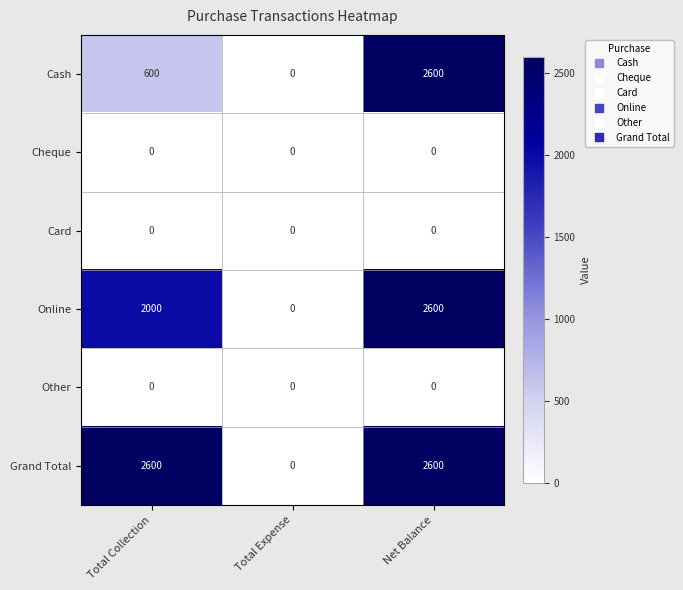

What is the spread (max minus min) of values at Net Balance?

2600